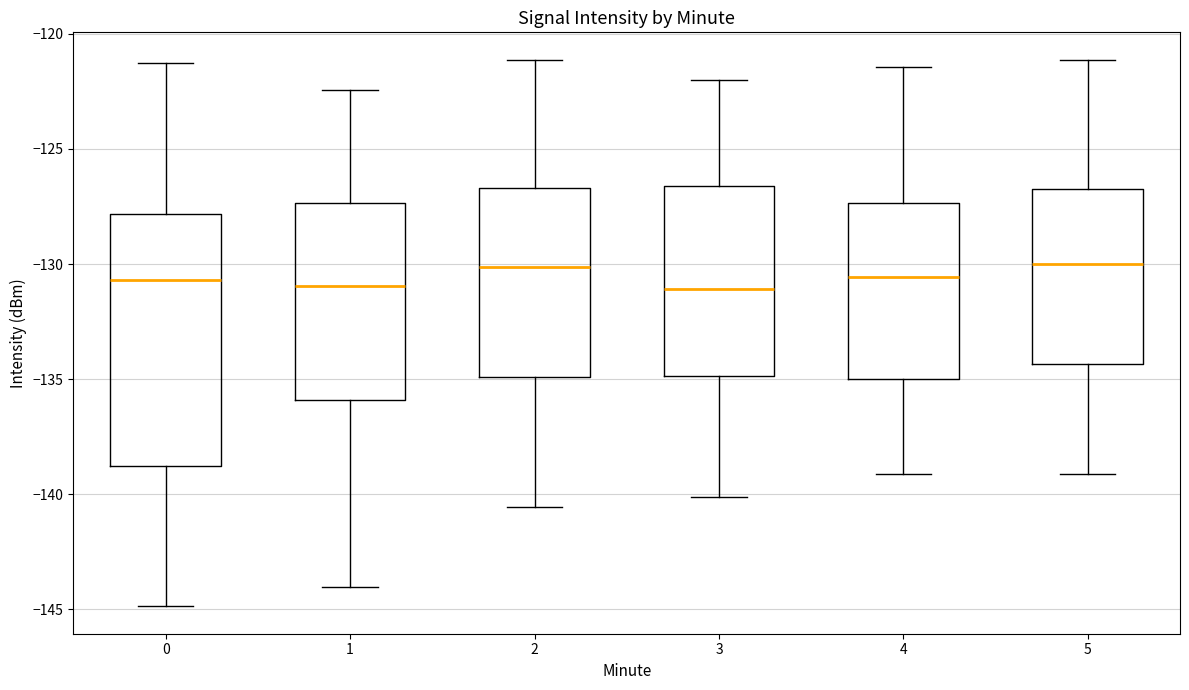

Reading left to right, transcribe this box plot: for each box, give where its median line is, the range the box spans, and where its two whiskers end, as read against the y-axis. The values are not printed on the chart, so give them approximately, as read against the axis.

0: median -130.5, box -139.0 to -128.0, whiskers -145.0 to -121.5
1: median -131.0, box -136.0 to -127.5, whiskers -144.0 to -122.5
2: median -130.0, box -135.0 to -126.5, whiskers -140.5 to -121.0
3: median -131.0, box -135.0 to -126.5, whiskers -140.0 to -122.0
4: median -130.5, box -135.0 to -127.5, whiskers -139.0 to -121.5
5: median -130.0, box -134.5 to -127.0, whiskers -139.0 to -121.0